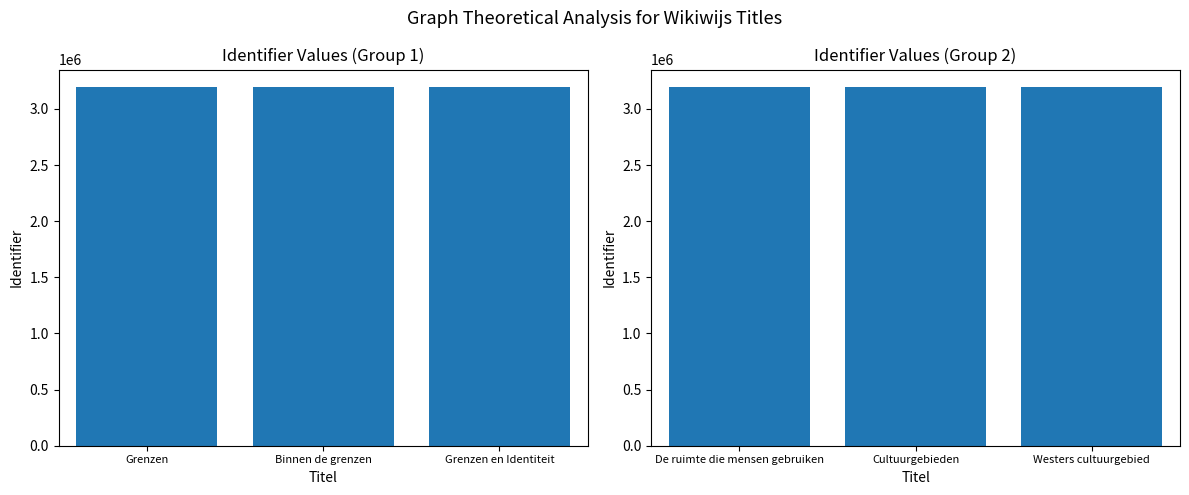

The Identifier (Group 1) series shows 3191128 at Binnen de grenzen. True or false?

True